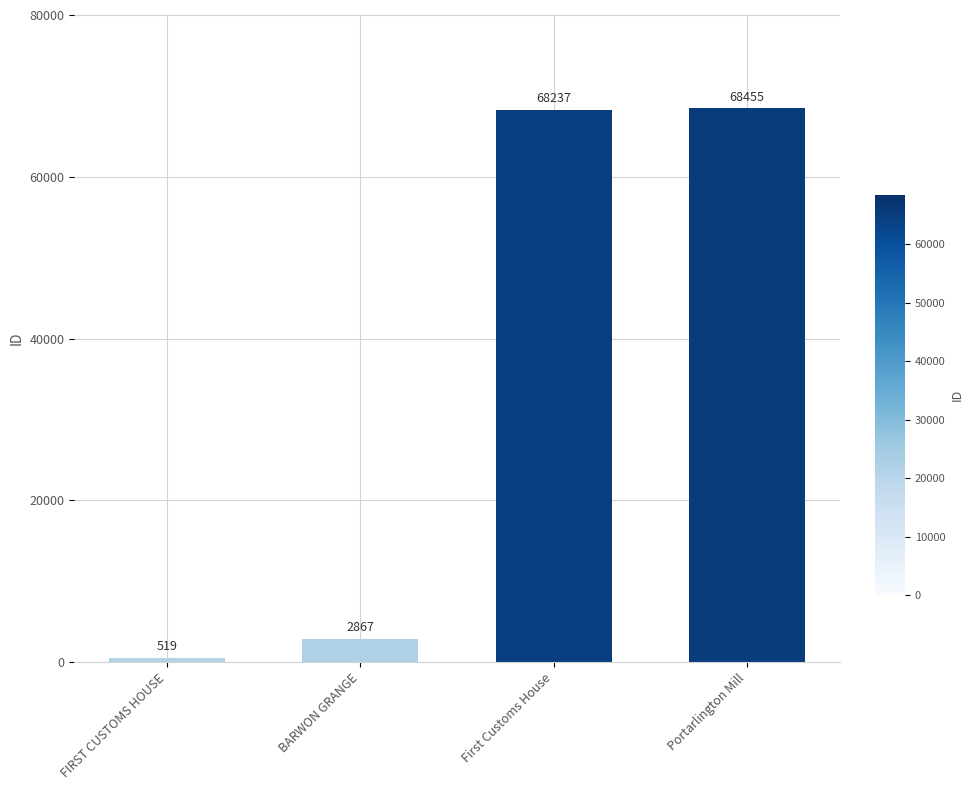

What is the change in value from FIRST CUSTOMS HOUSE to First Customs House?

+67718